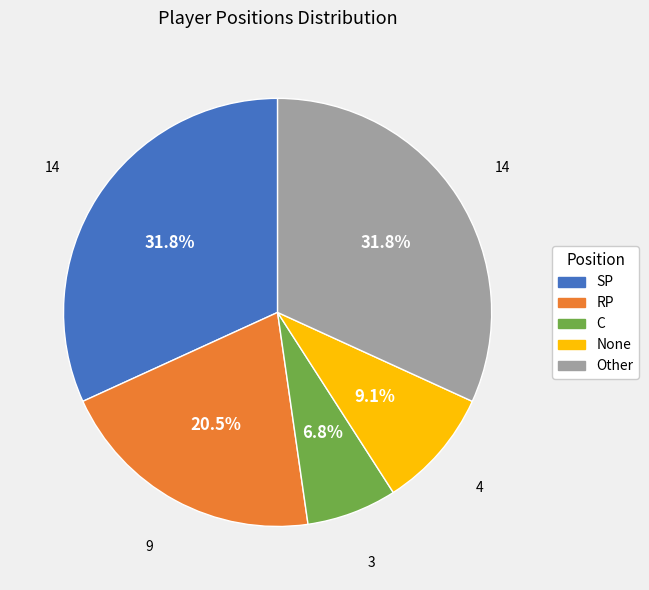

Which category has the smallest portion of the pie?

C